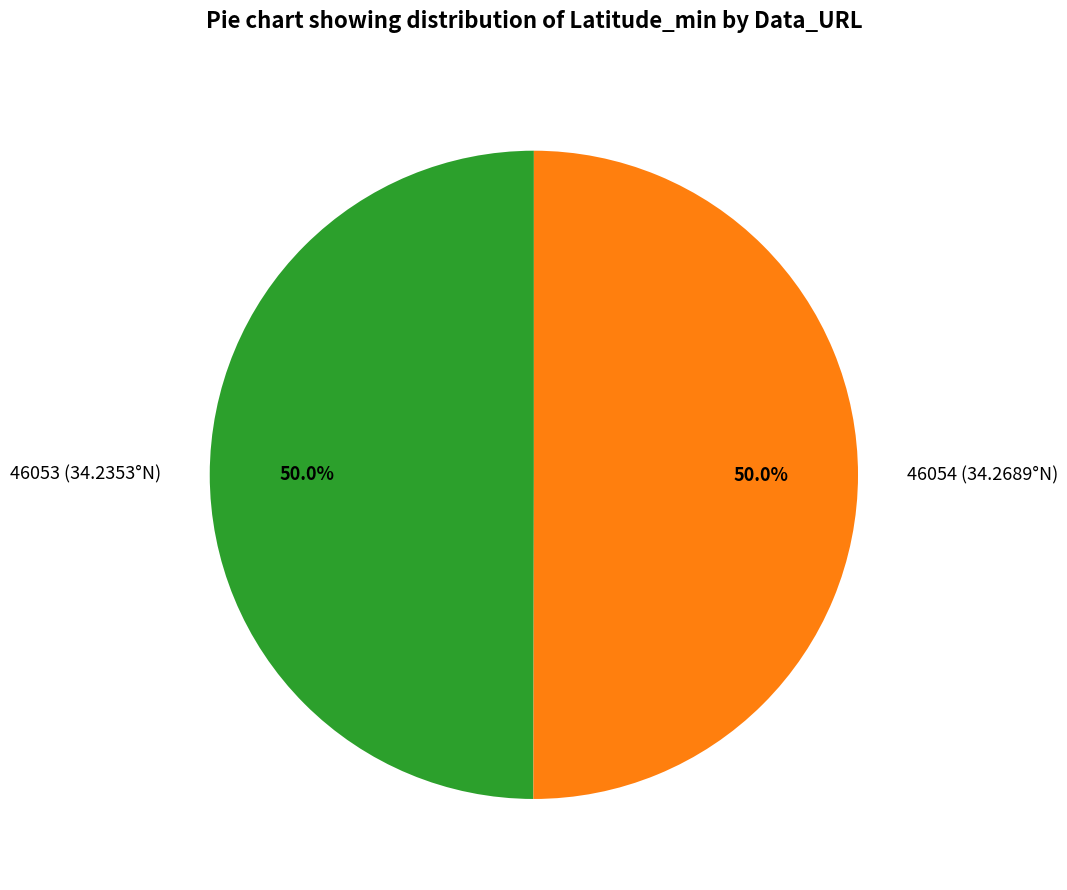

What is the ratio of the value at 46054 (34.2689°N) to the value at 46053 (34.2353°N)?

1.0